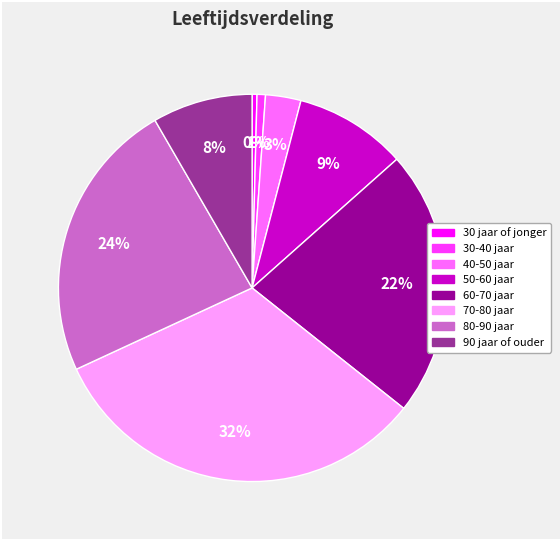

How many segments does this pie chart have?

8